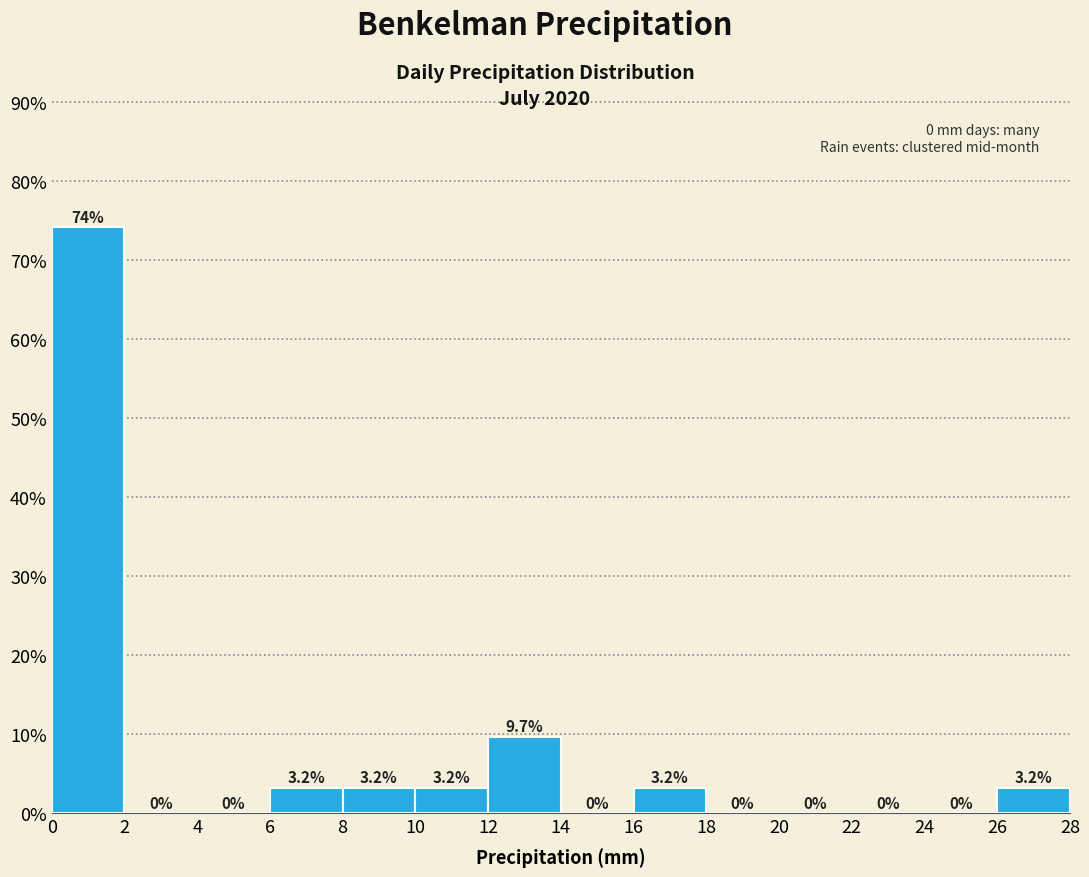

Reading left to right, list every bar in this chart as the range it spans on the x-axis followed by its height.

0 to 2: 74.2
2 to 4: 0.0
4 to 6: 0.0
6 to 8: 3.2
8 to 10: 3.2
10 to 12: 3.2
12 to 14: 9.7
14 to 16: 0.0
16 to 18: 3.2
18 to 20: 0.0
20 to 22: 0.0
22 to 24: 0.0
24 to 26: 0.0
26 to 28: 3.2